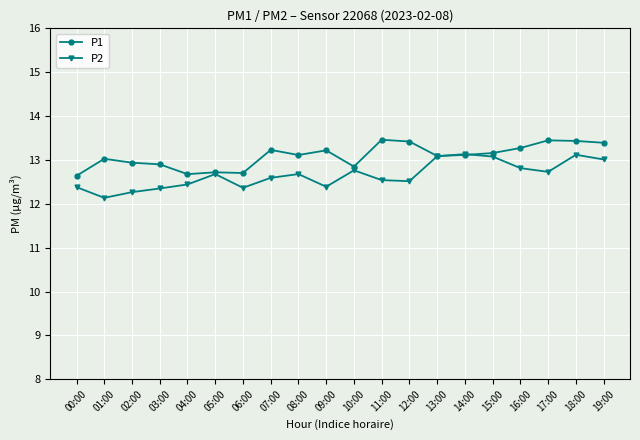

What is the average value of the P2 series?

12.7